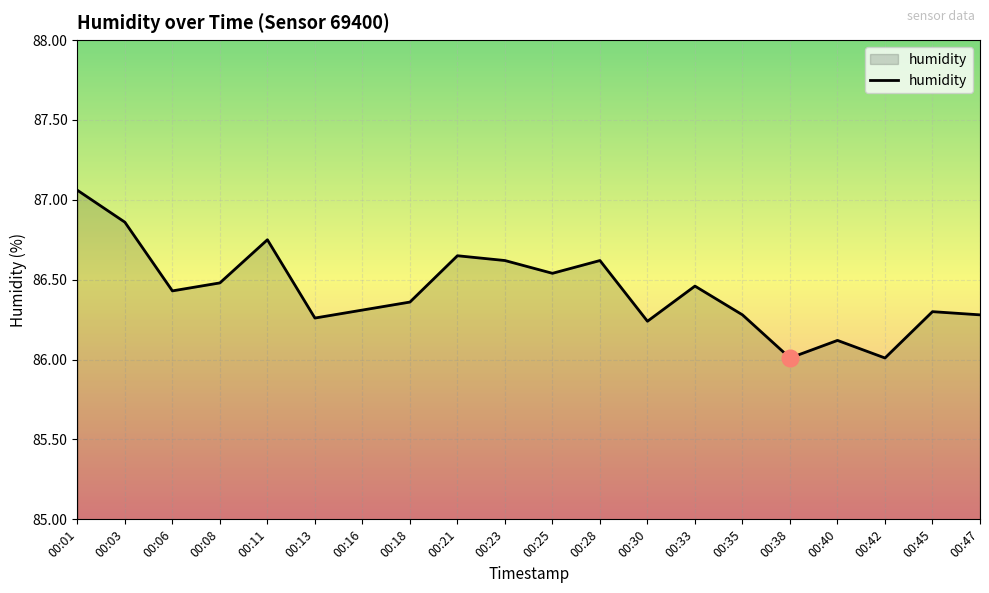

Is it true that the value at 00:23 is 31.8?

False